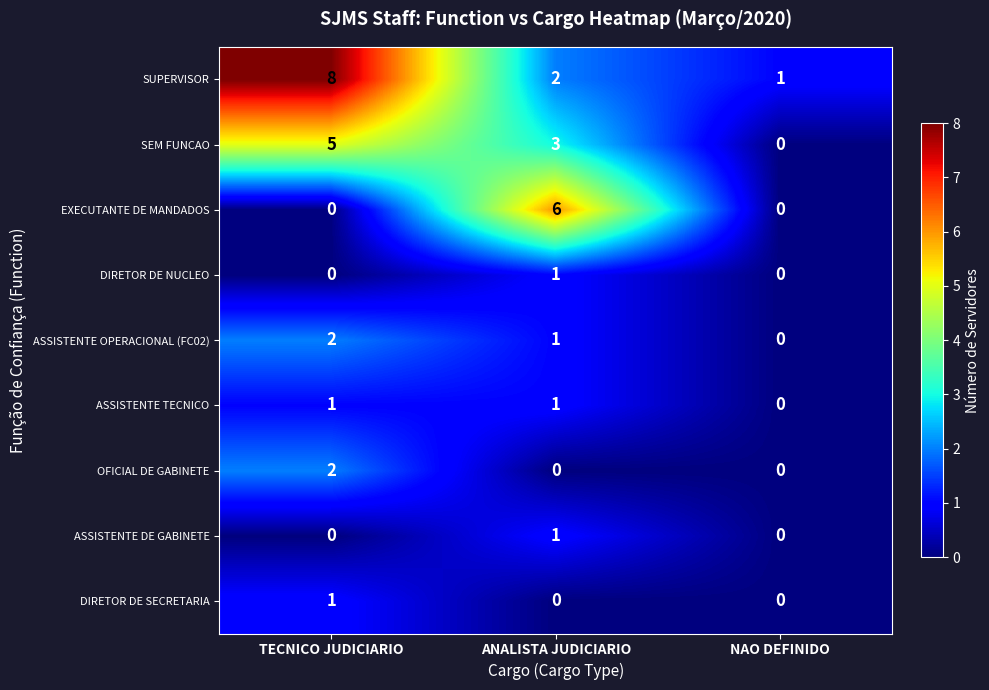

True or false: SUPERVISOR has a value of 8 at TECNICO JUDICIARIO.

True